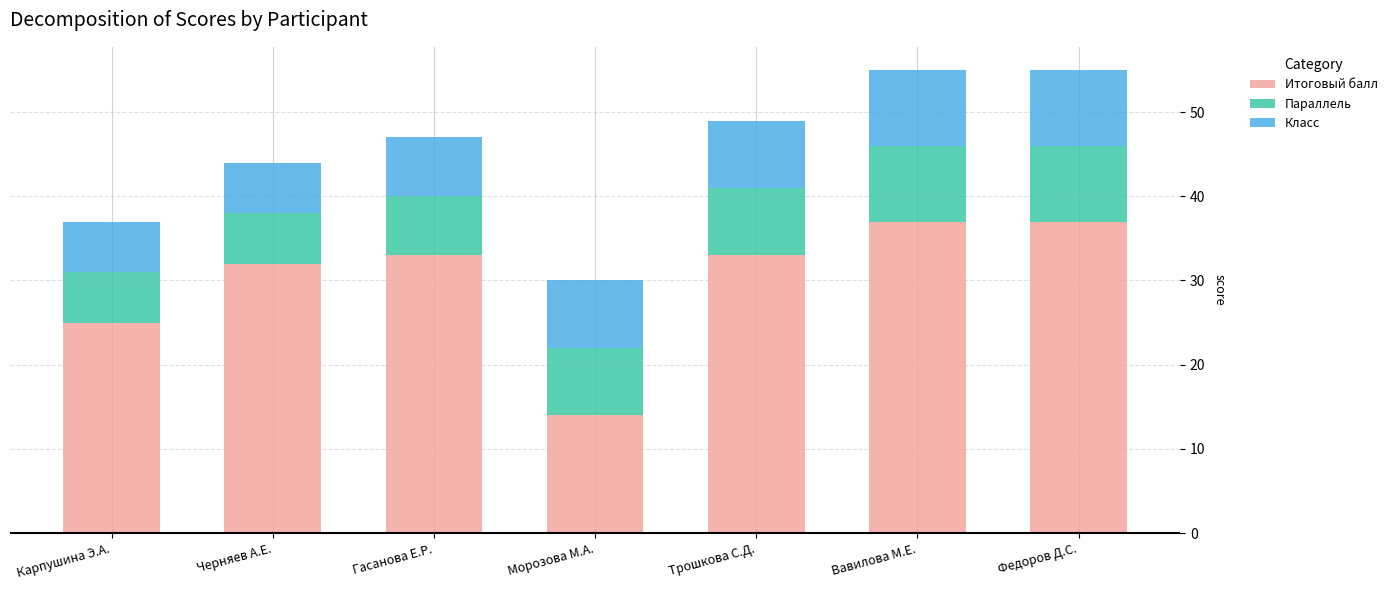

What is the difference between the maximum and second lowest values in the Итоговый балл series?

12